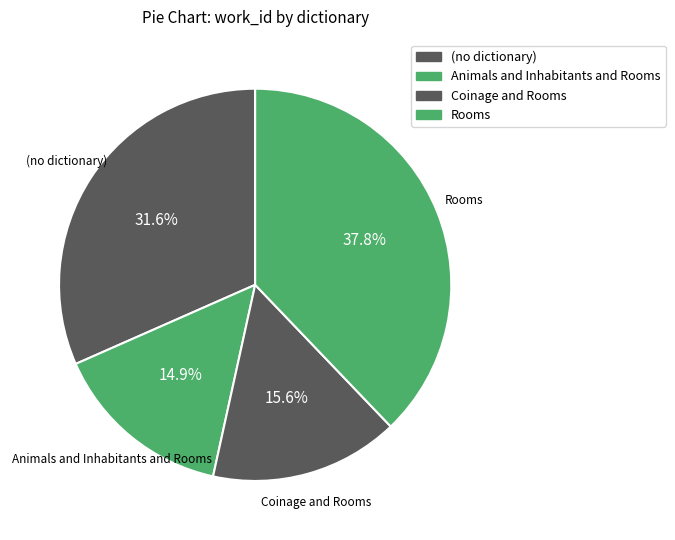

To the nearest percent, what portion does Coinage and Rooms represent?

16%